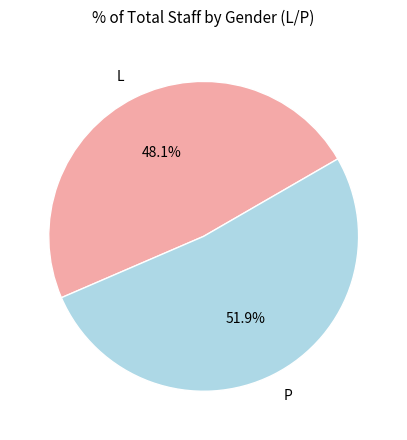

Count the number of slices in the pie.

2